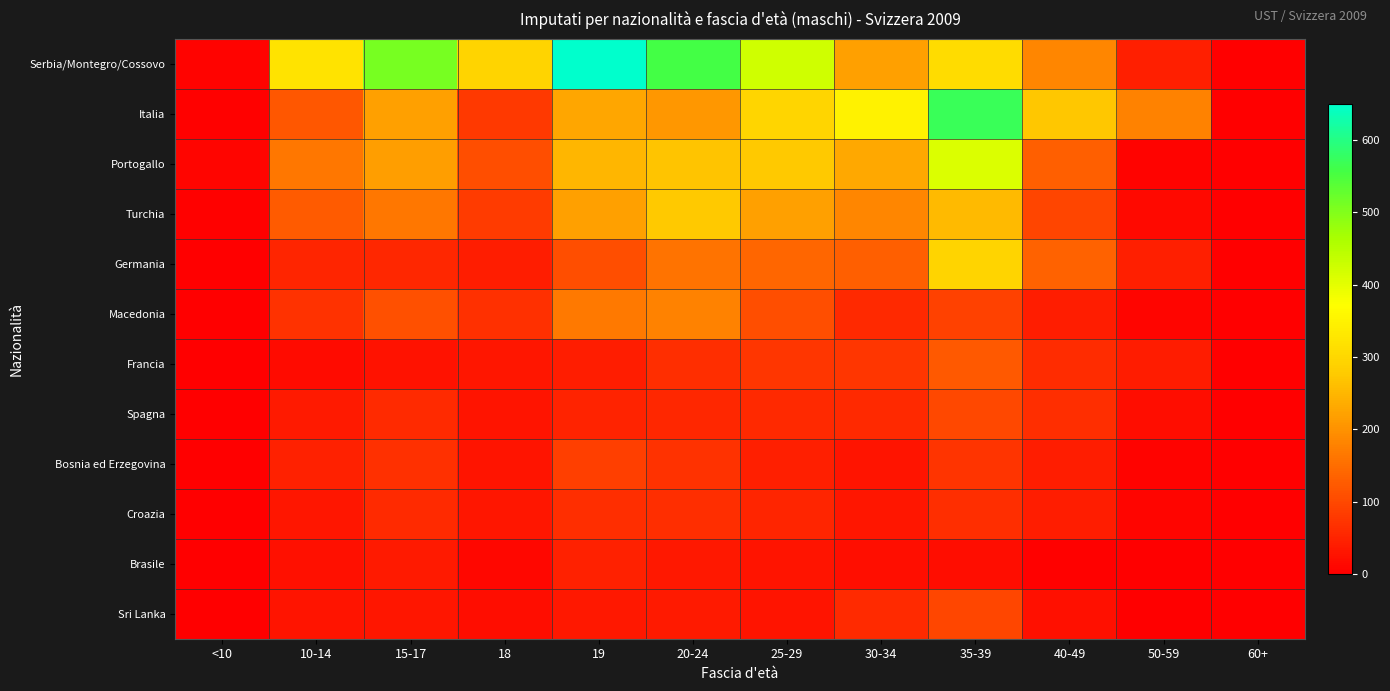

Reading left to right, extract all data points from this chart.

Serbia/Montegro/Cossovo: <10=7	10-14=320	15-17=509	18=292	19=650	20-24=557	25-29=423	30-34=219	35-39=308	40-49=185	50-59=44	60+=0
Italia: <10=3	10-14=121	15-17=220	18=81	19=227	20-24=206	25-29=295	30-34=350	35-39=571	40-49=274	50-59=178	60+=0
Portogallo: <10=9	10-14=165	15-17=218	18=108	19=251	20-24=269	25-29=275	30-34=231	35-39=410	40-49=130	50-59=7	60+=0
Turchia: <10=3	10-14=126	15-17=163	18=82	19=219	20-24=275	25-29=220	30-34=185	35-39=254	40-49=94	50-59=14	60+=0
Germania: <10=1	10-14=53	15-17=55	18=41	19=107	20-24=159	25-29=140	30-34=130	35-39=293	40-49=136	50-59=44	60+=0
Macedonia: <10=1	10-14=69	15-17=110	18=68	19=166	20-24=179	25-29=109	30-34=56	35-39=91	40-49=41	50-59=9	60+=0
Francia: <10=2	10-14=17	15-17=26	18=31	19=42	20-24=64	25-29=75	30-34=75	35-39=124	40-49=61	50-59=39	60+=0
Spagna: <10=2	10-14=38	15-17=60	18=29	19=49	20-24=55	25-29=57	30-34=57	35-39=101	40-49=64	50-59=19	60+=0
Bosnia ed Erzegovina: <10=1	10-14=46	15-17=68	18=30	19=88	20-24=70	25-29=44	30-34=28	35-39=72	40-49=42	50-59=6	60+=0
Croazia: <10=0	10-14=33	15-17=59	18=31	19=65	20-24=66	25-29=51	30-34=33	35-39=64	40-49=43	50-59=8	60+=0
Brasile: <10=0	10-14=24	15-17=37	18=11	19=46	20-24=35	25-29=29	30-34=22	35-39=20	40-49=3	50-59=1	60+=0
Sri Lanka: <10=1	10-14=28	15-17=33	18=20	19=34	20-24=38	25-29=30	30-34=59	35-39=99	40-49=25	50-59=0	60+=0